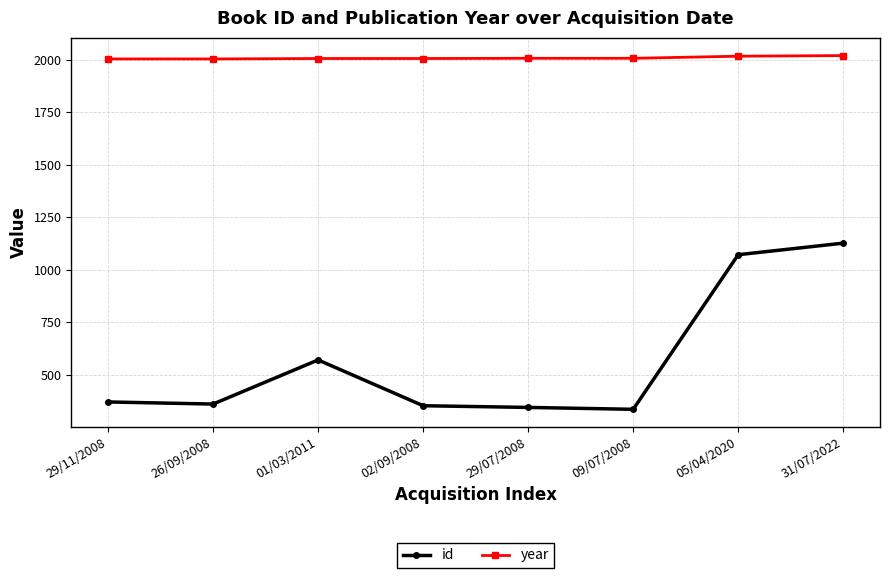

Which series has the widest spread of values?

id